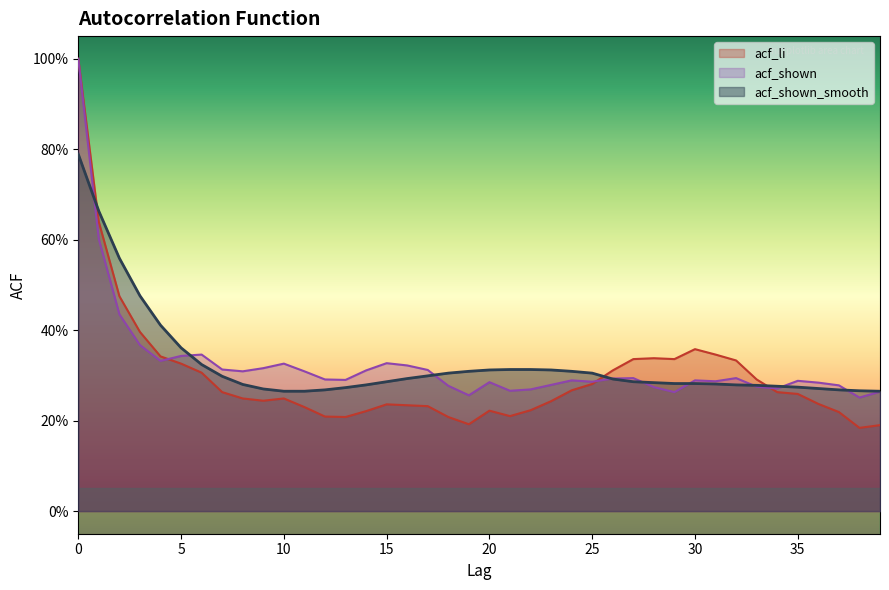

Which series has the largest total across all categories?

acf_shown_smooth